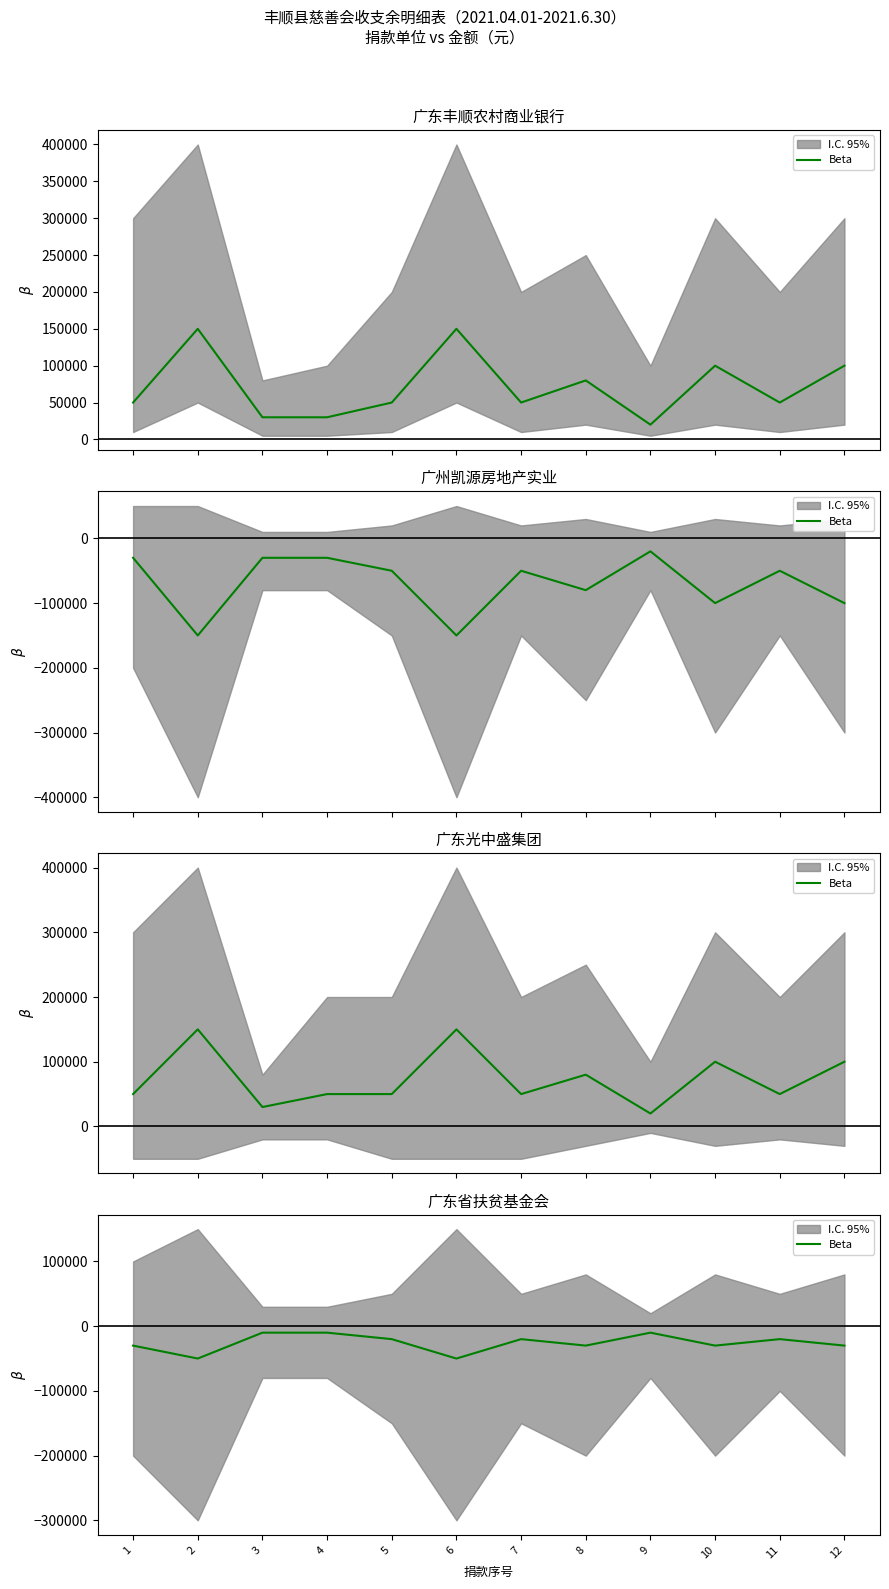

How many values exceed -20000?

3